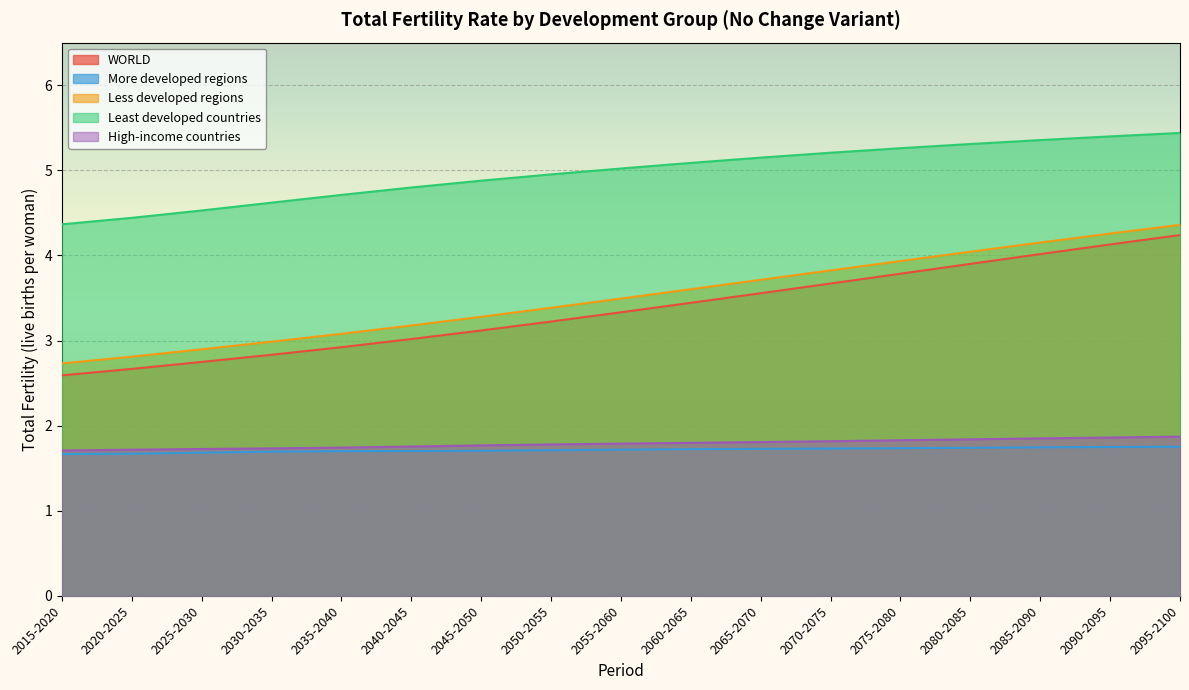

What value does the High-income countries series have at 2035-2040?

1.7